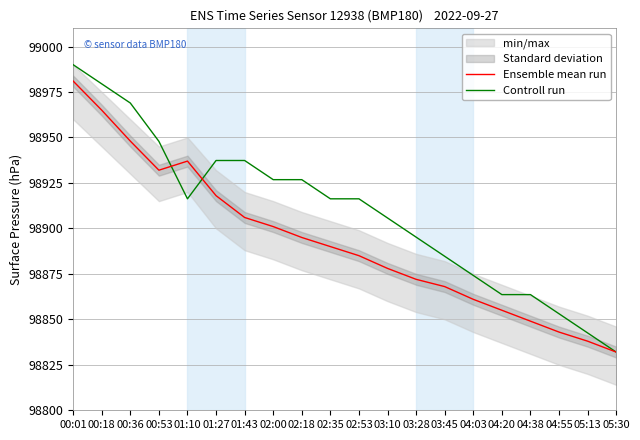

What is the difference between the Controll run values at 02:00 and 03:10?

21.1